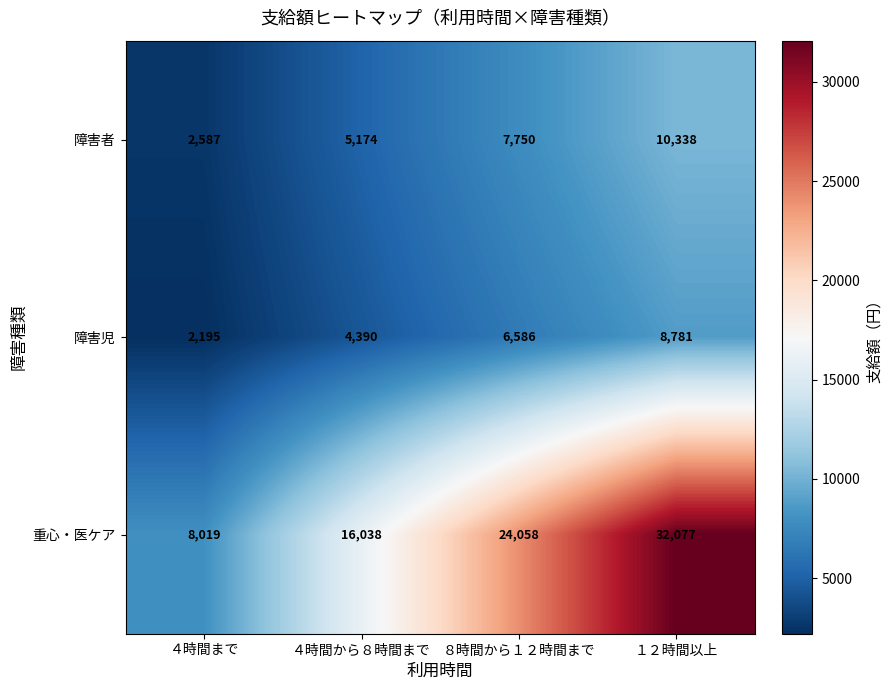

List the series in order of their peak value, lowest first.

障害児, 障害者, 重心・医ケア